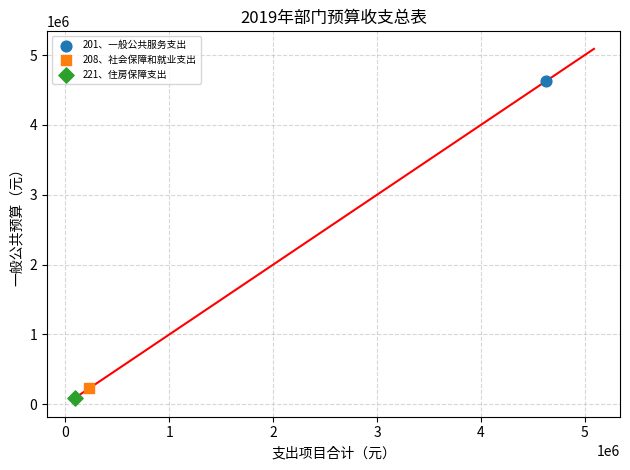

Which series contains the lowest Y value?

221、住房保障支出